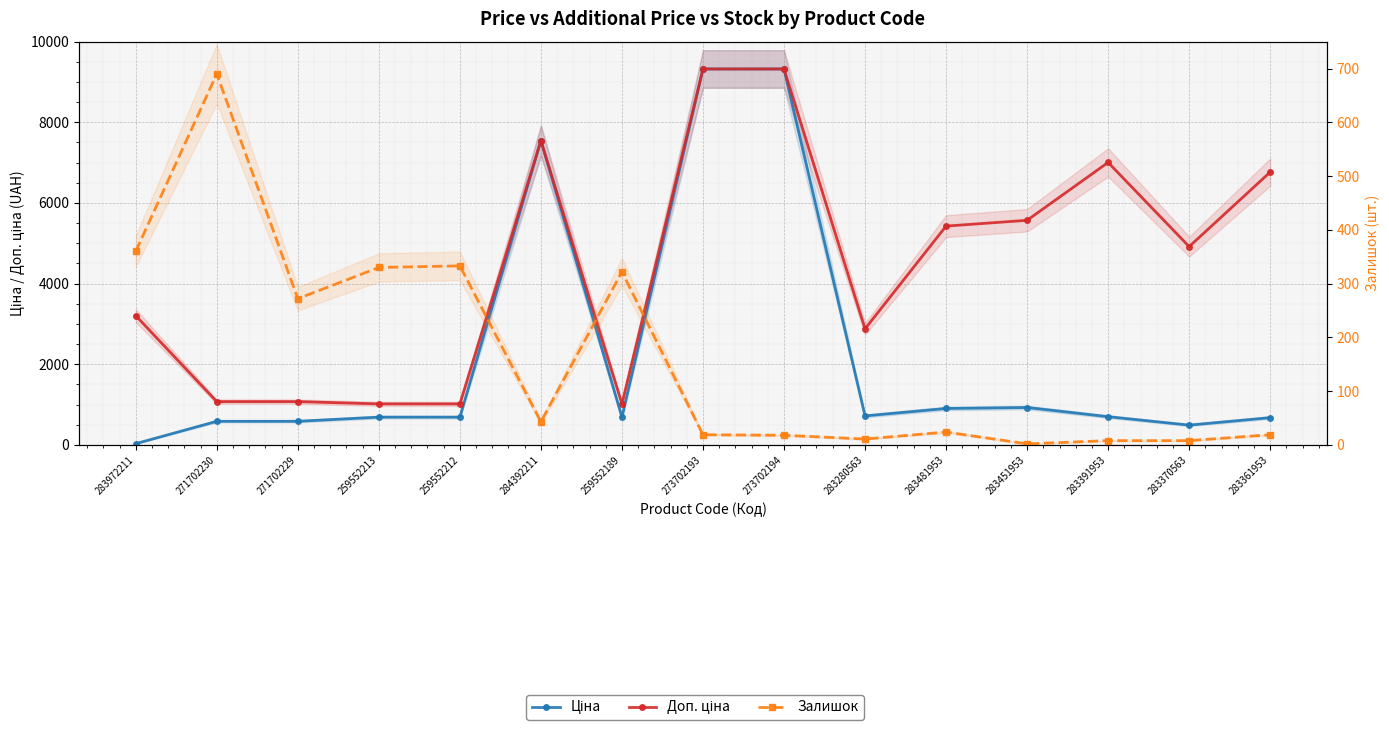

Which label corresponds to the smallest value in the chart?

283451953